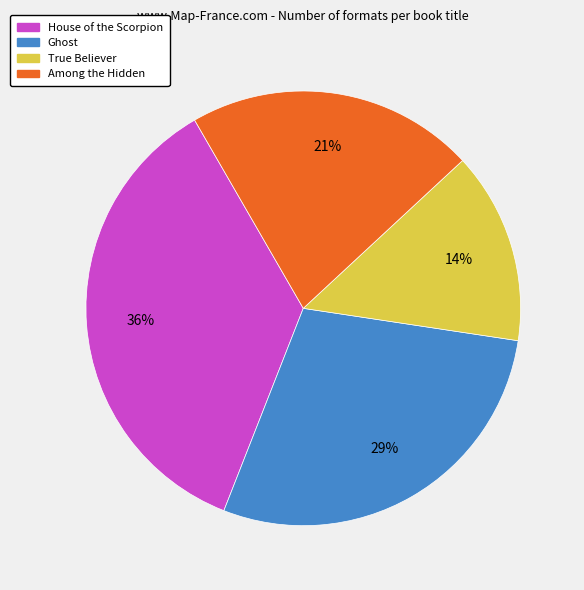

What is the largest slice in the pie chart?

House of the Scorpion